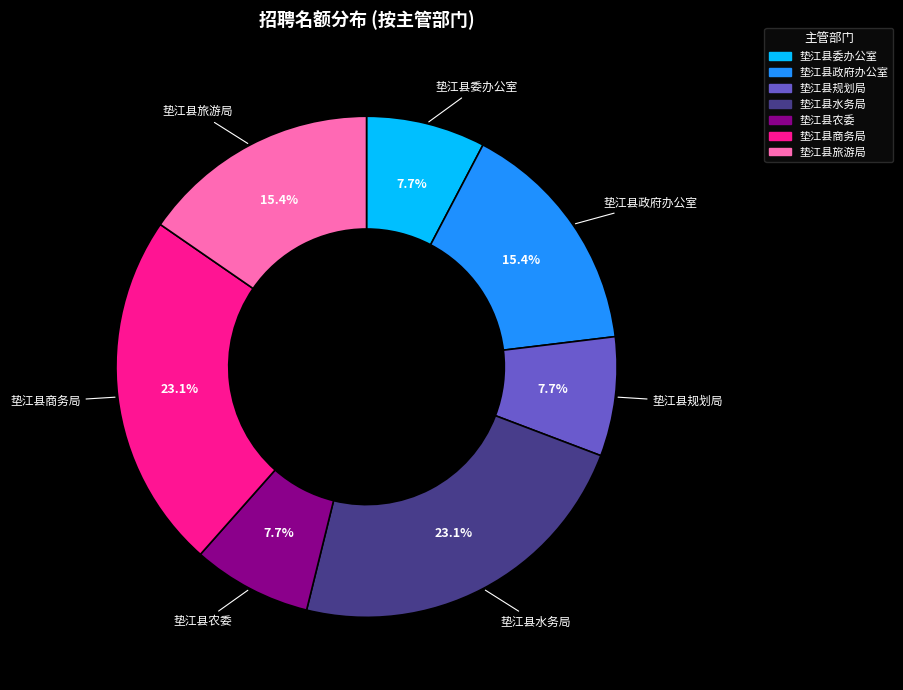

Combined, do 垫江县旅游局 and 垫江县政府办公室 account for over 50%?

No